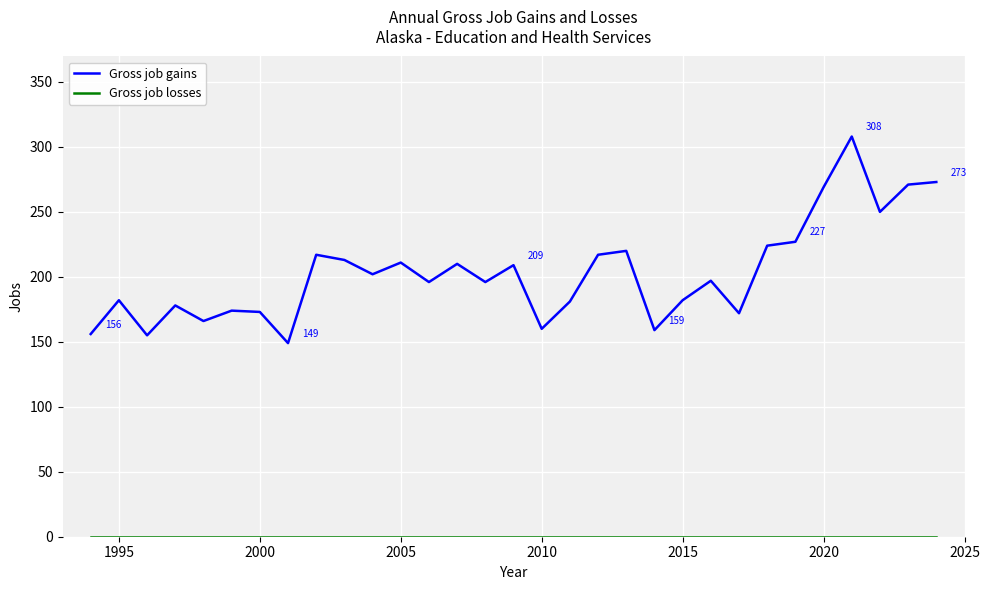

Which series has the largest total across all categories?

Gross job gains